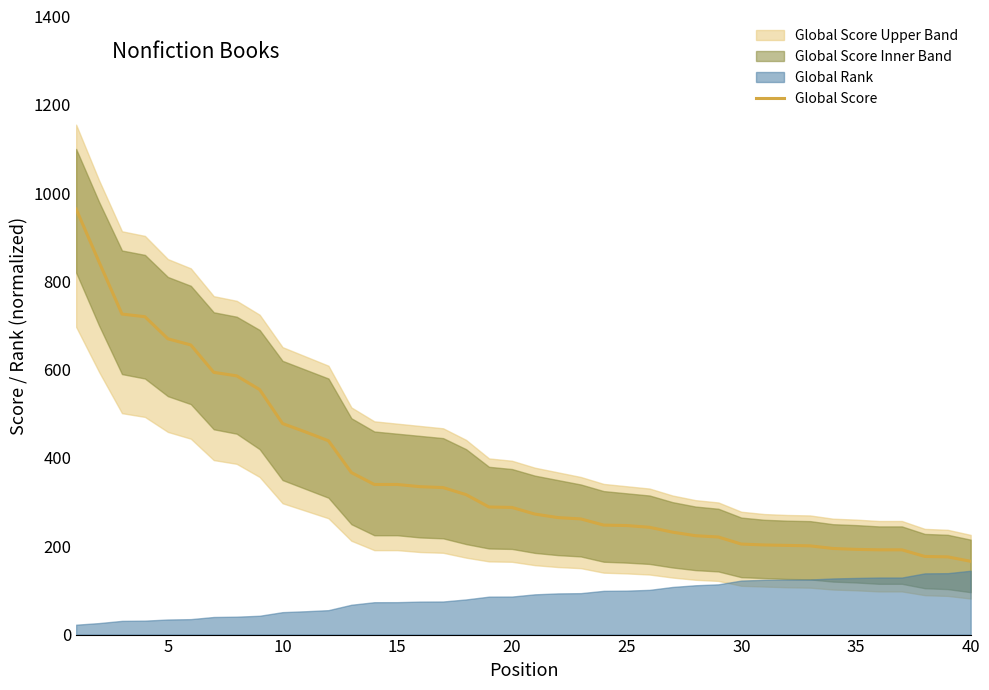

Reading right to left, what are all the values shown in this chart?

166	176	177	192	192	193	195	201	202	203	205	221	224	232	243	247	248	262	265	273	288	289	317	333	335	340	340	367	439	459	478	555	586	594	656	670	720	726	844	964